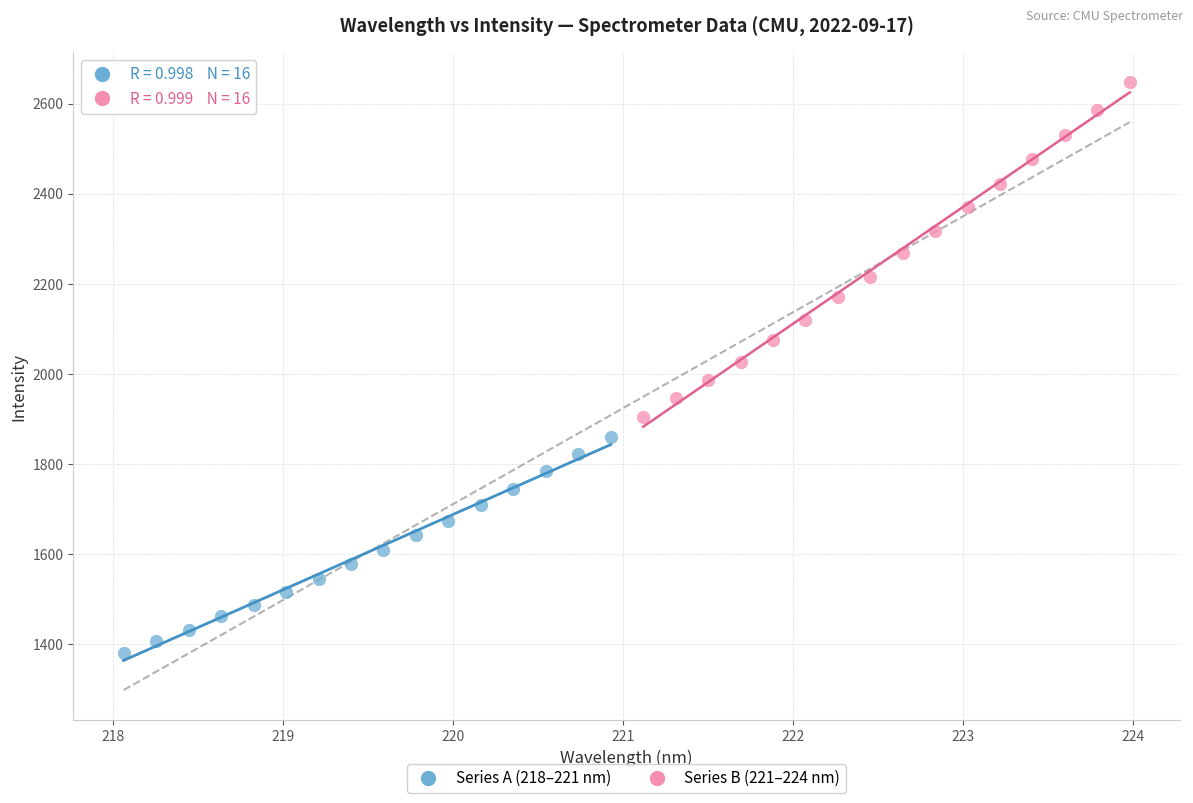

Which series reaches the maximum Y coordinate?

Series B (221–224 nm)